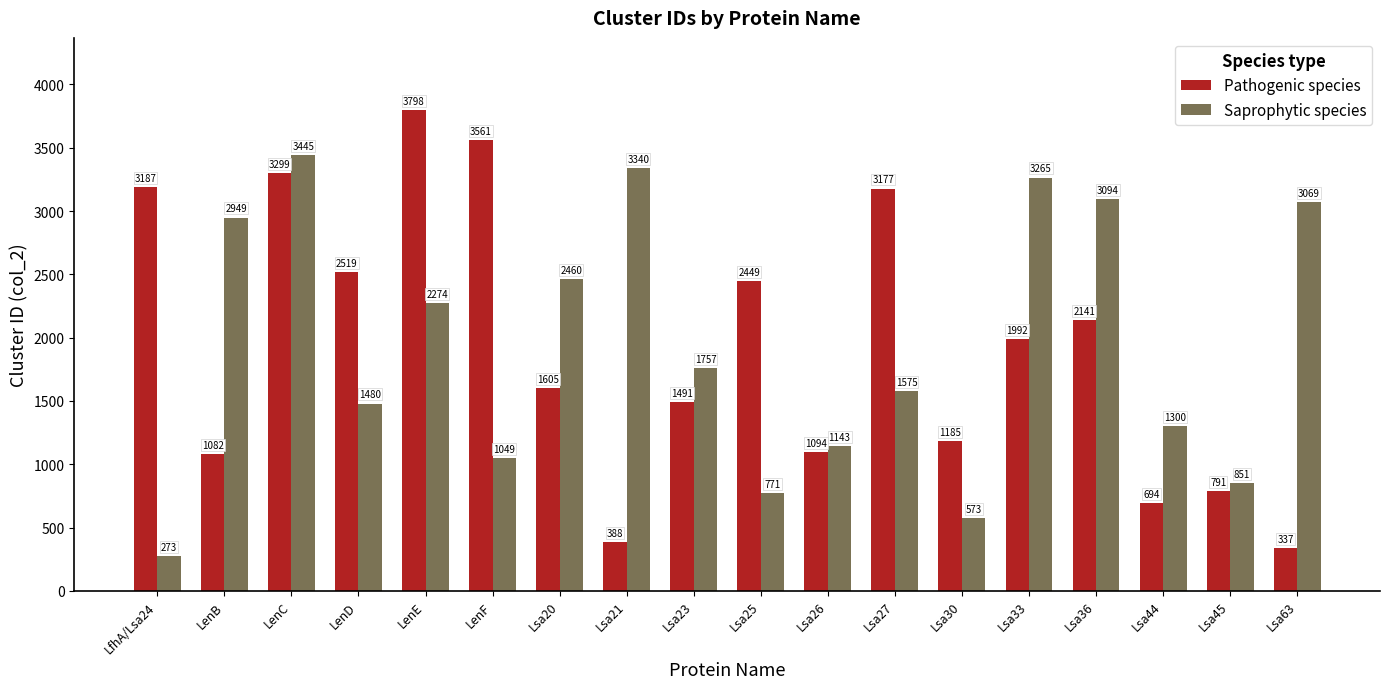

The value of Pathogenic species at Lsa20 is 1066. True or false?

False